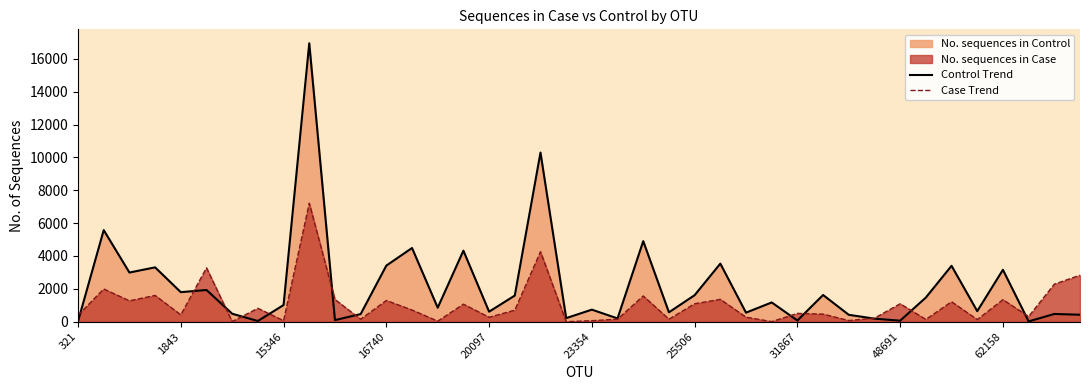

List the series in order of their overall mean, highest first.

Control Trend, Case Trend